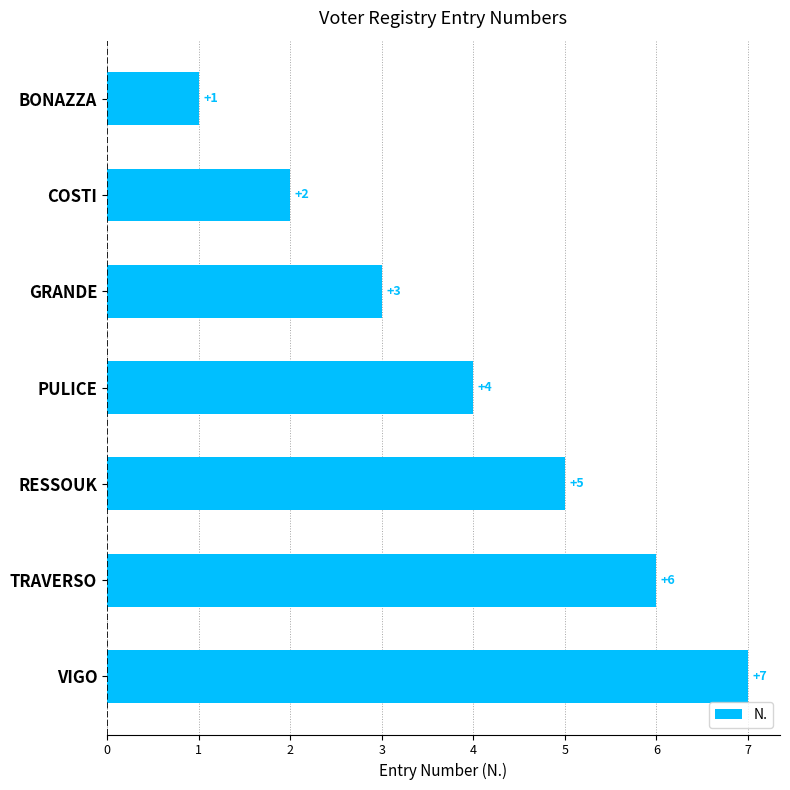

Count the values in the range 2 to 6.

5